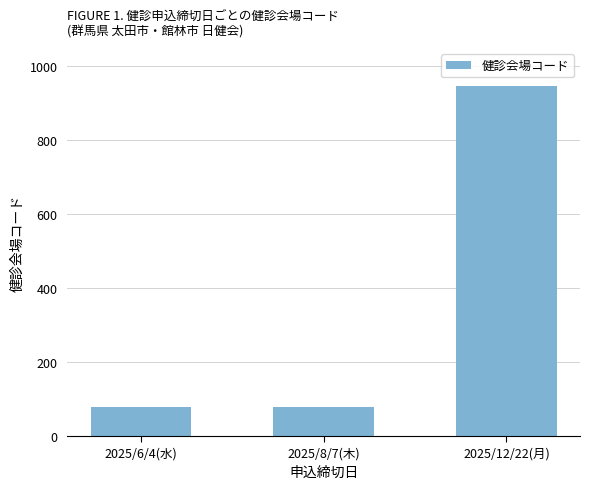

The value at 2025/8/7(木) is 117. True or false?

False